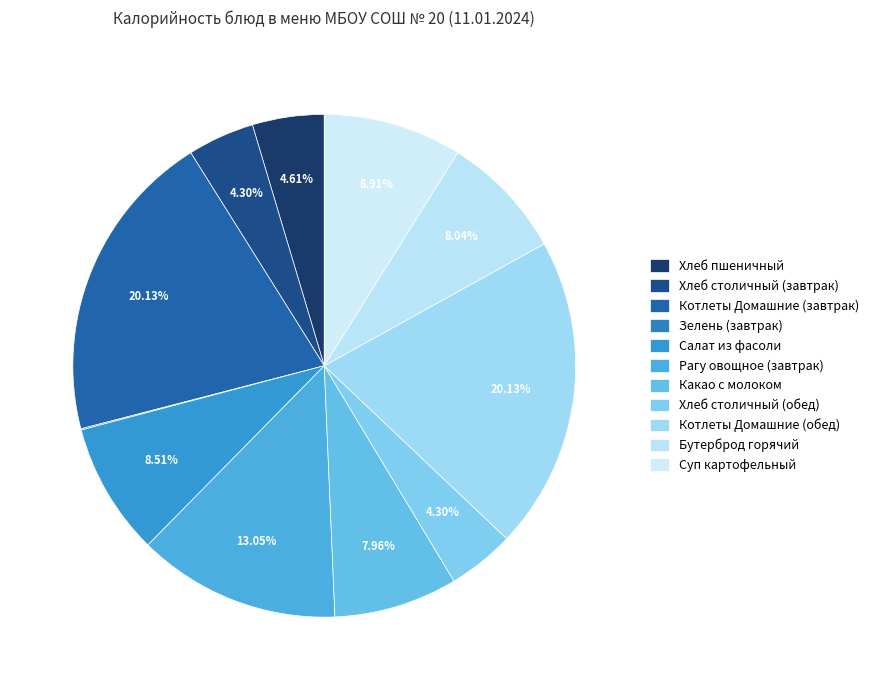

What percentage is the Хлеб пшеничный slice, to the nearest percent?

5%